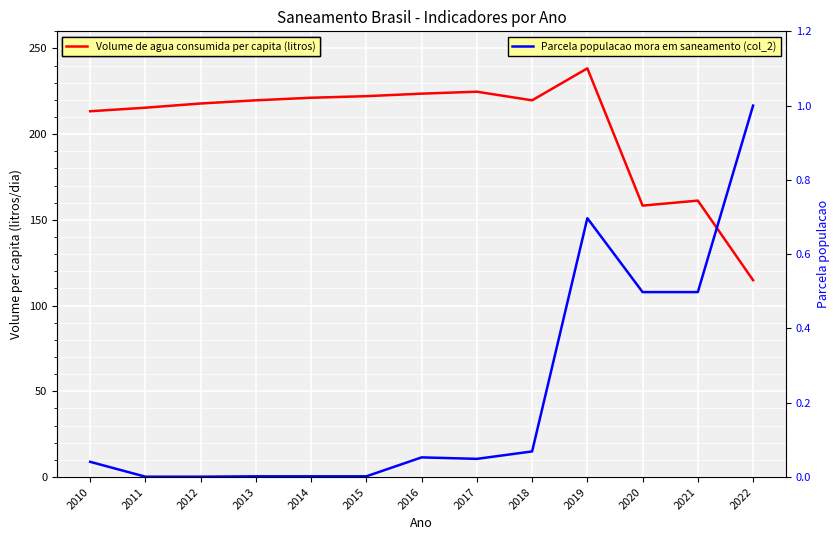

What is the difference between the highest and lowest values at 2015?

222.2